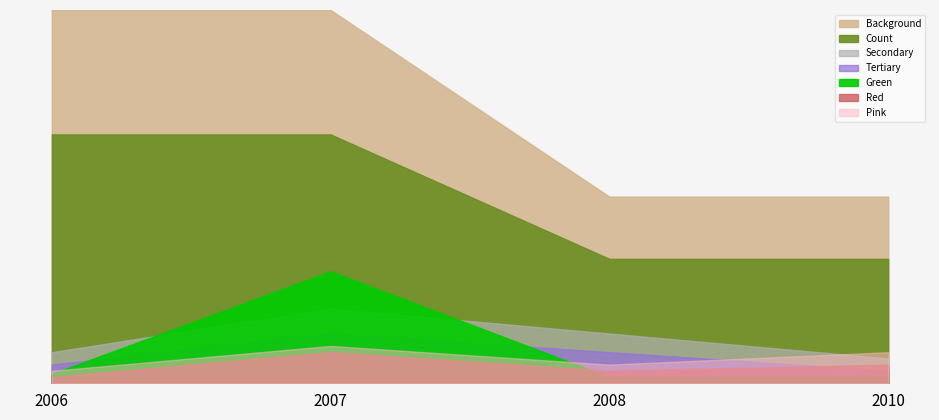

At which category does the chart reach its peak across all series?

2006